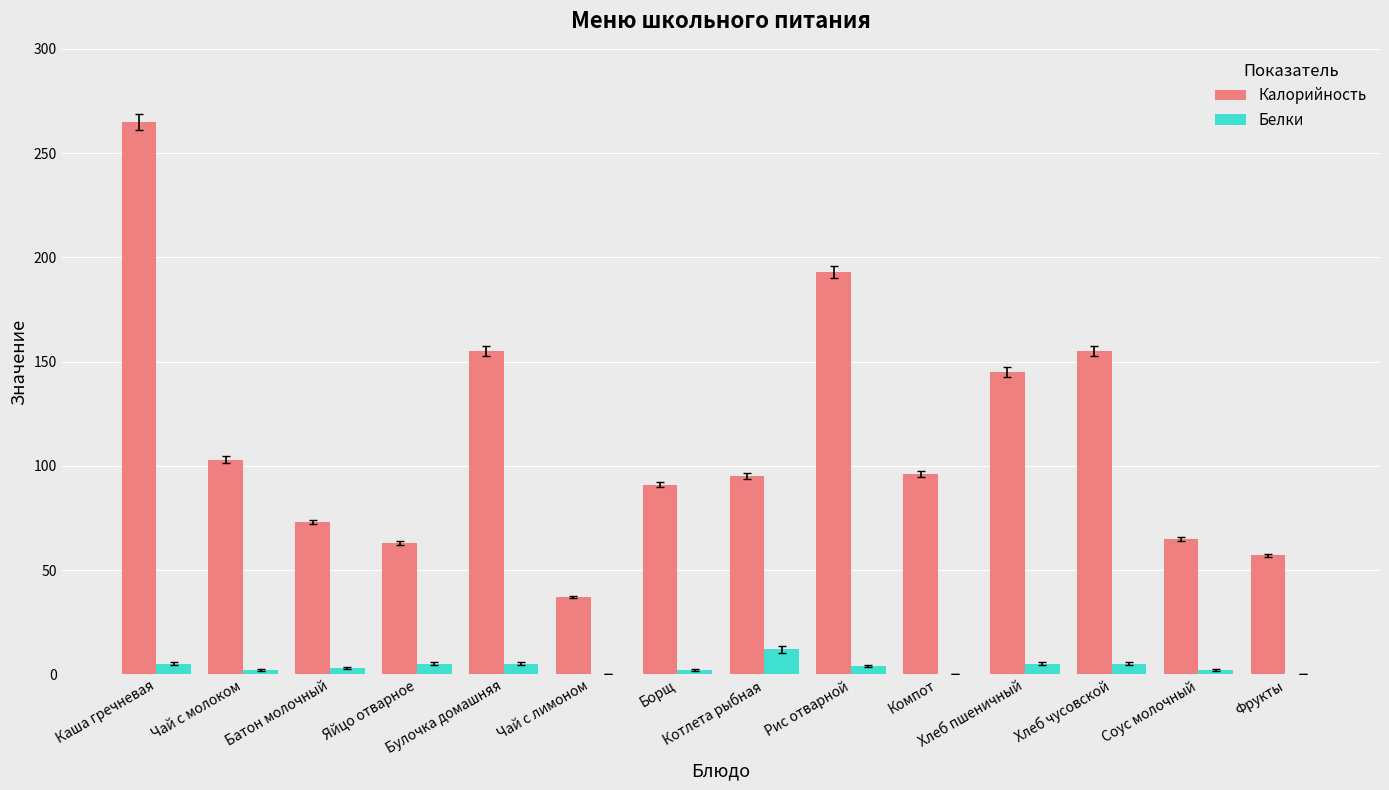

Which label corresponds to the largest value in the chart?

Каша гречневая